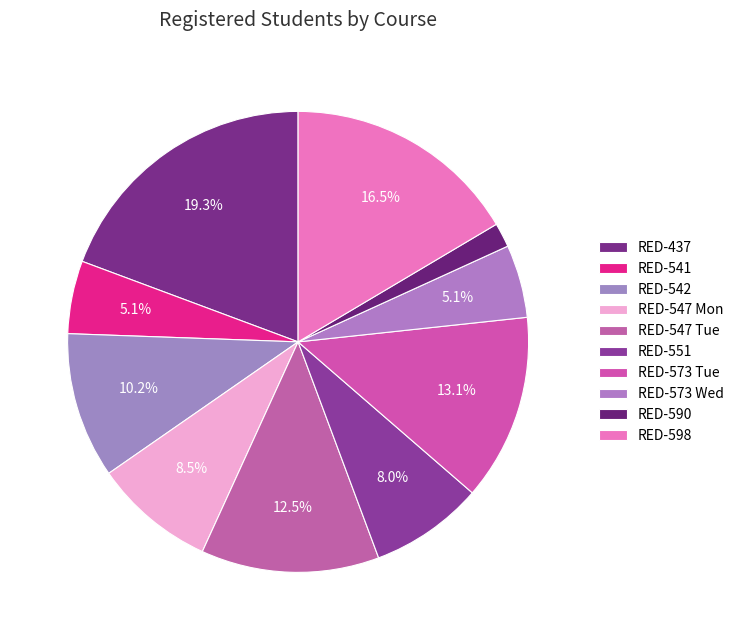

Count the number of slices in the pie.

10